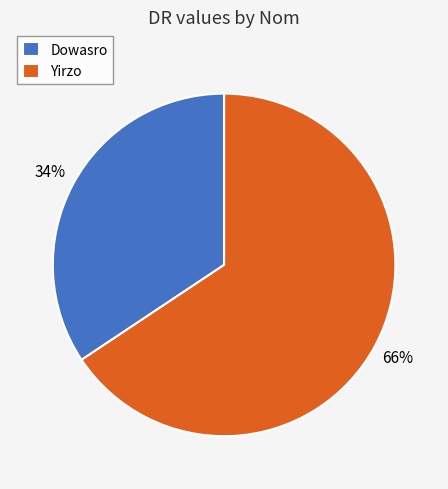

True or false: Yirzo accounts for 75% of the total.

False